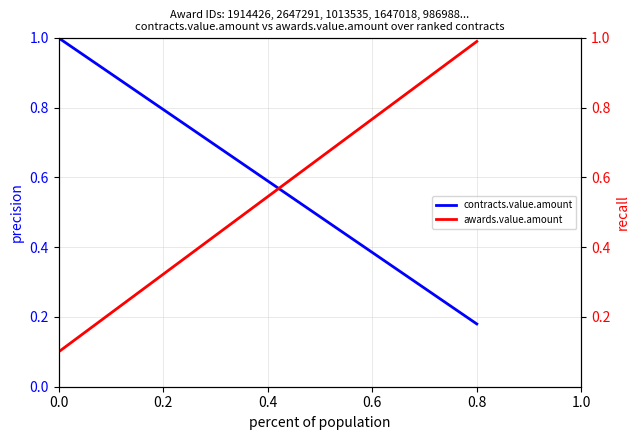

What is the difference between the maximum and minimum values in the contracts.value.amount series?

0.8